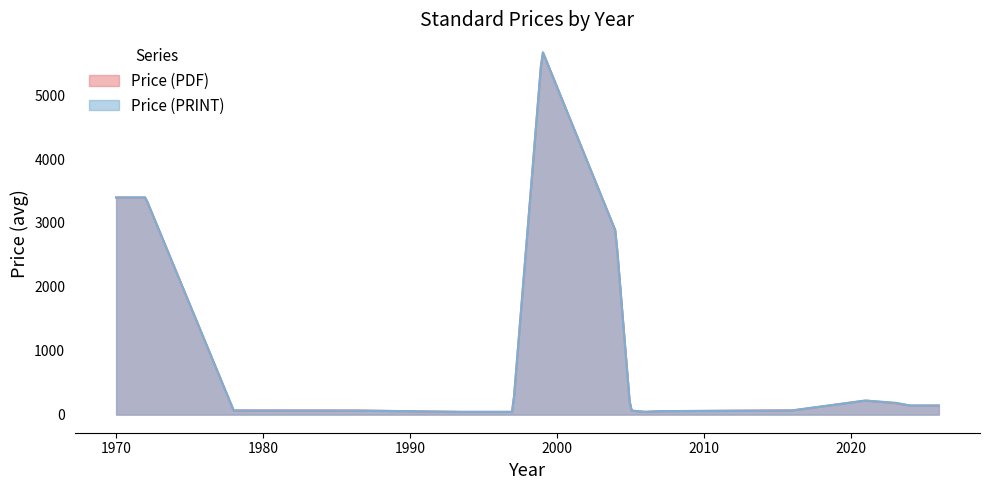

What is the total value across all series at 1986?

130